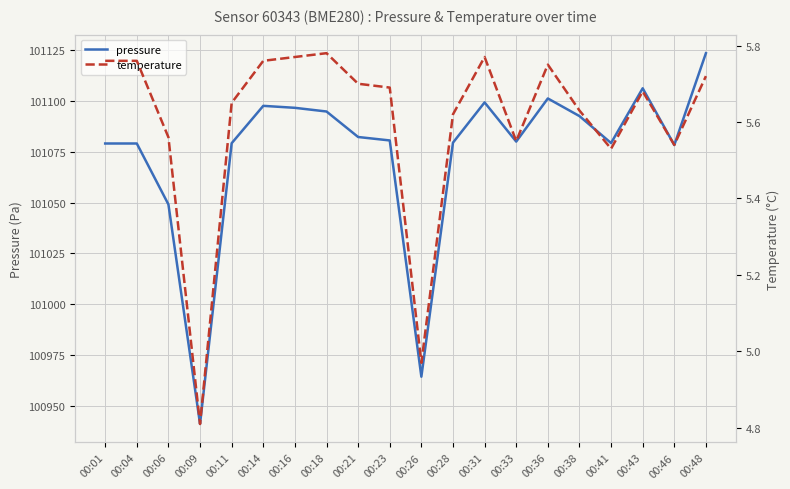

What are all the series names shown in the legend?

pressure, temperature